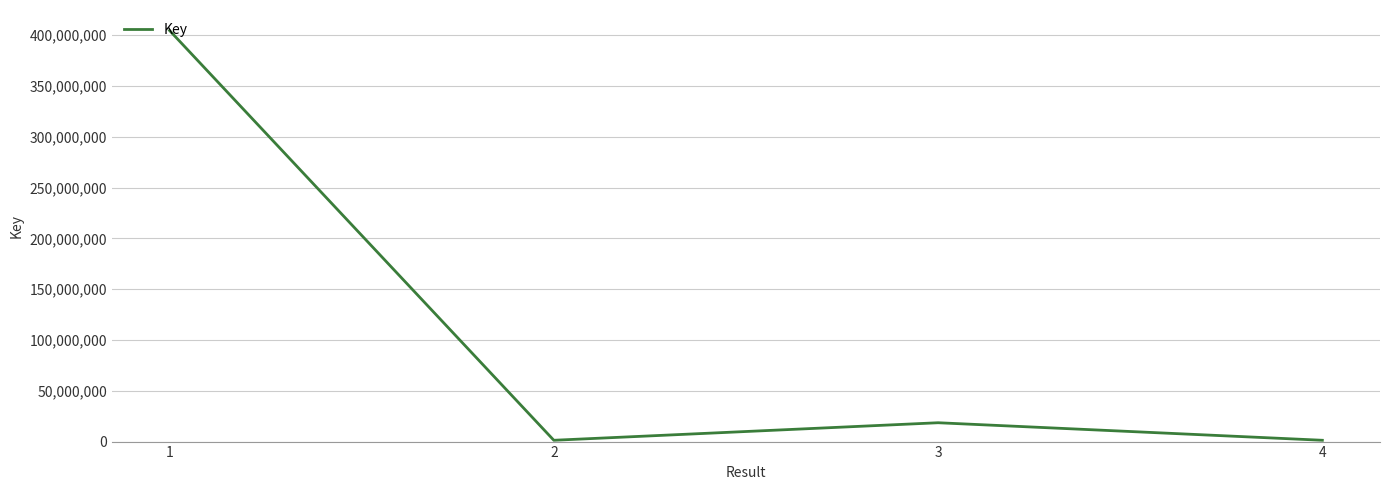

What is the maximum value shown in the chart?

404654340